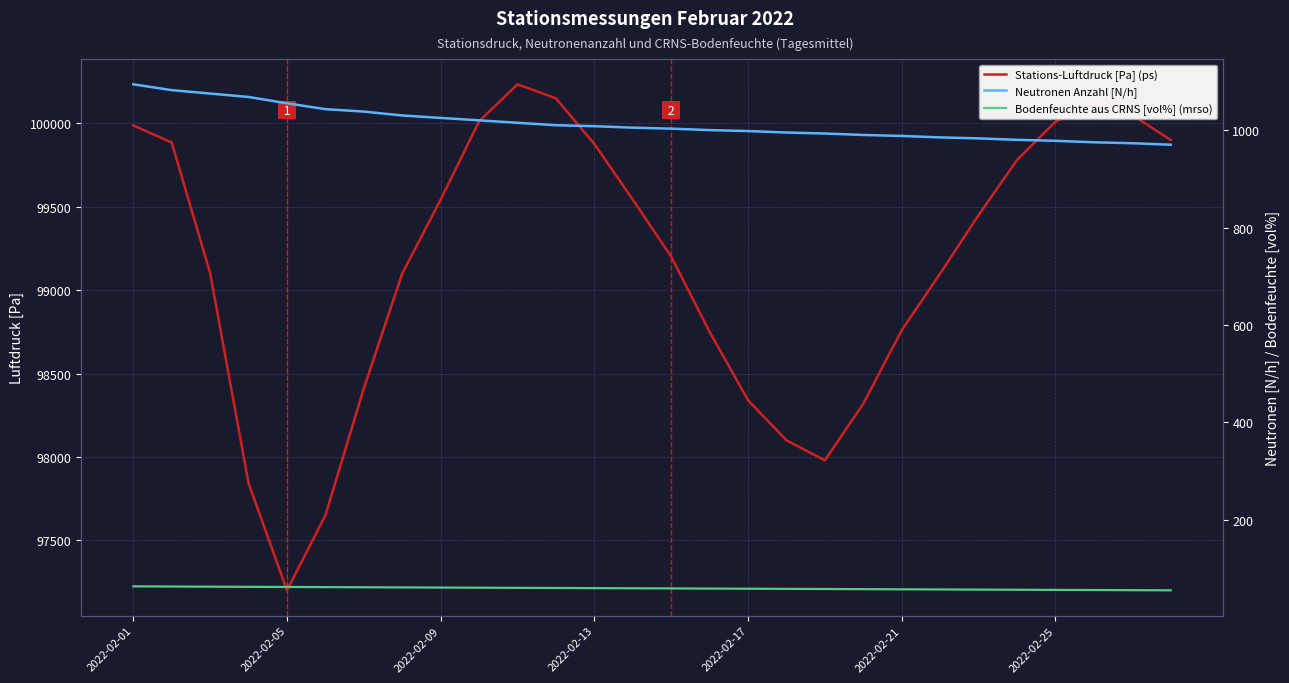

Count the number of data series in this chart.

3